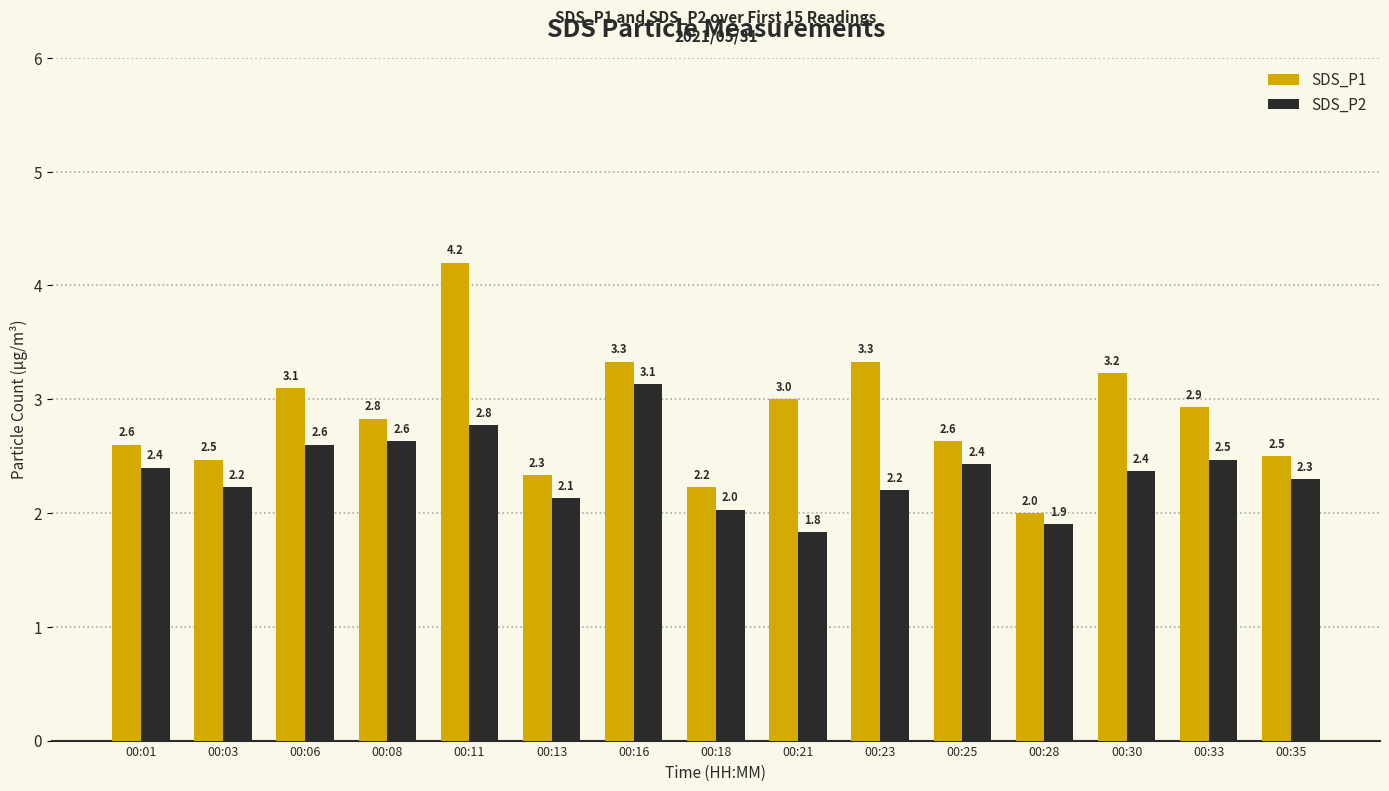

List the series in order of their overall mean, highest first.

SDS_P1, SDS_P2